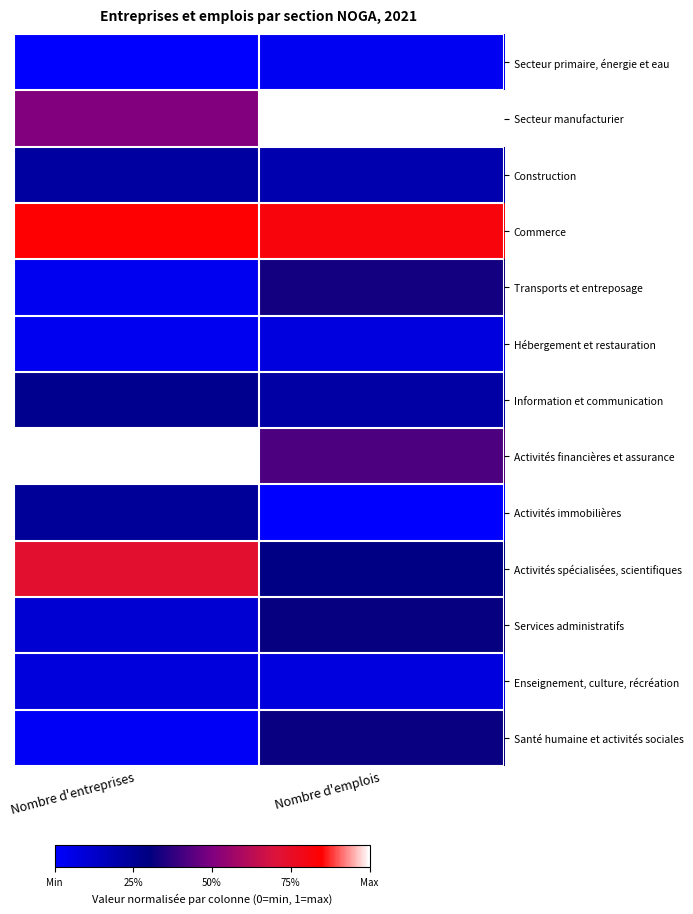

At how many categories does at least one series exceed 0?

2